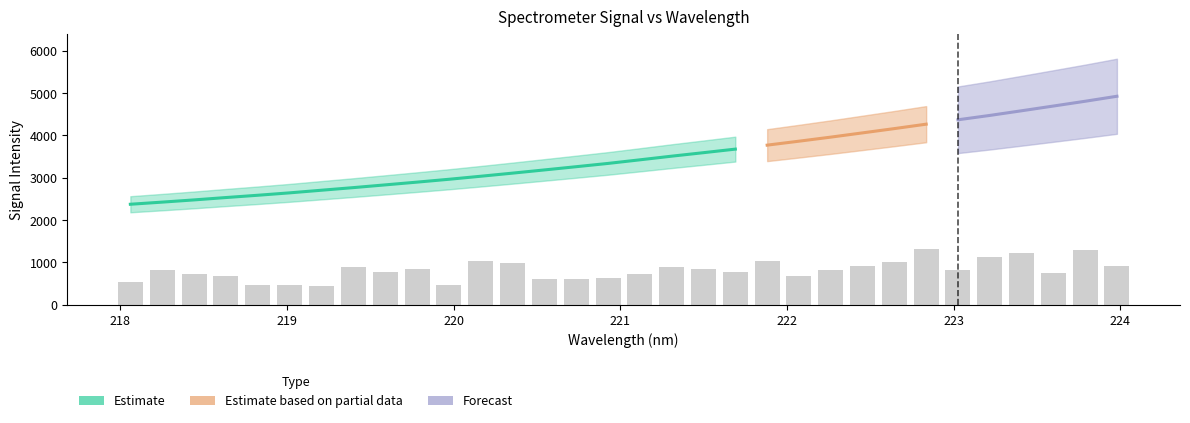

Between 218.6332 and 222.0721, which is larger?

222.0721